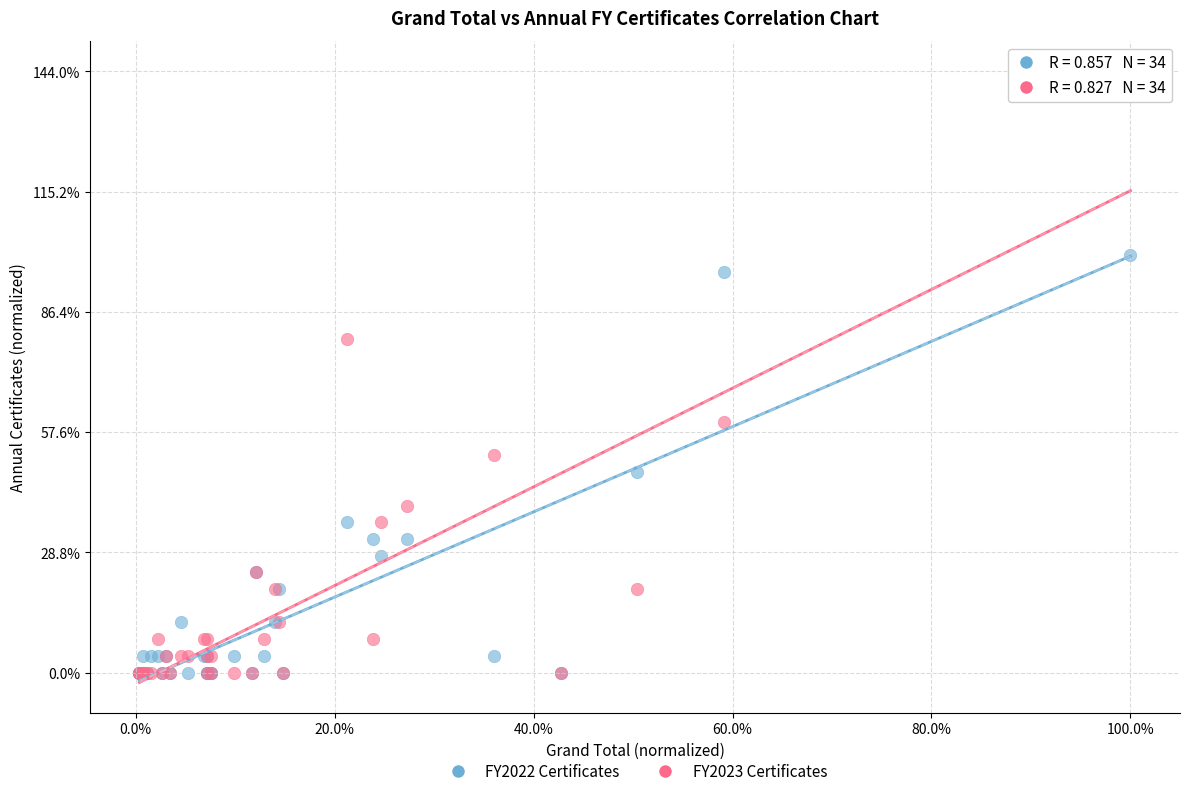

What are all the series names shown in the legend?

FY2022 Certificates, FY2023 Certificates